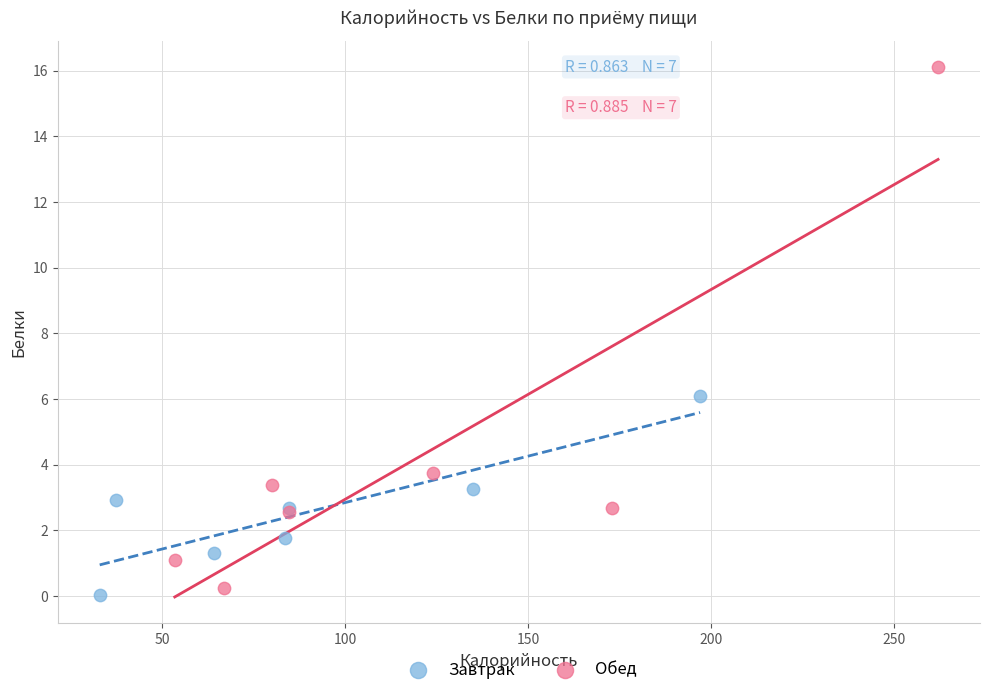

Which series contains the highest Y value?

Обед